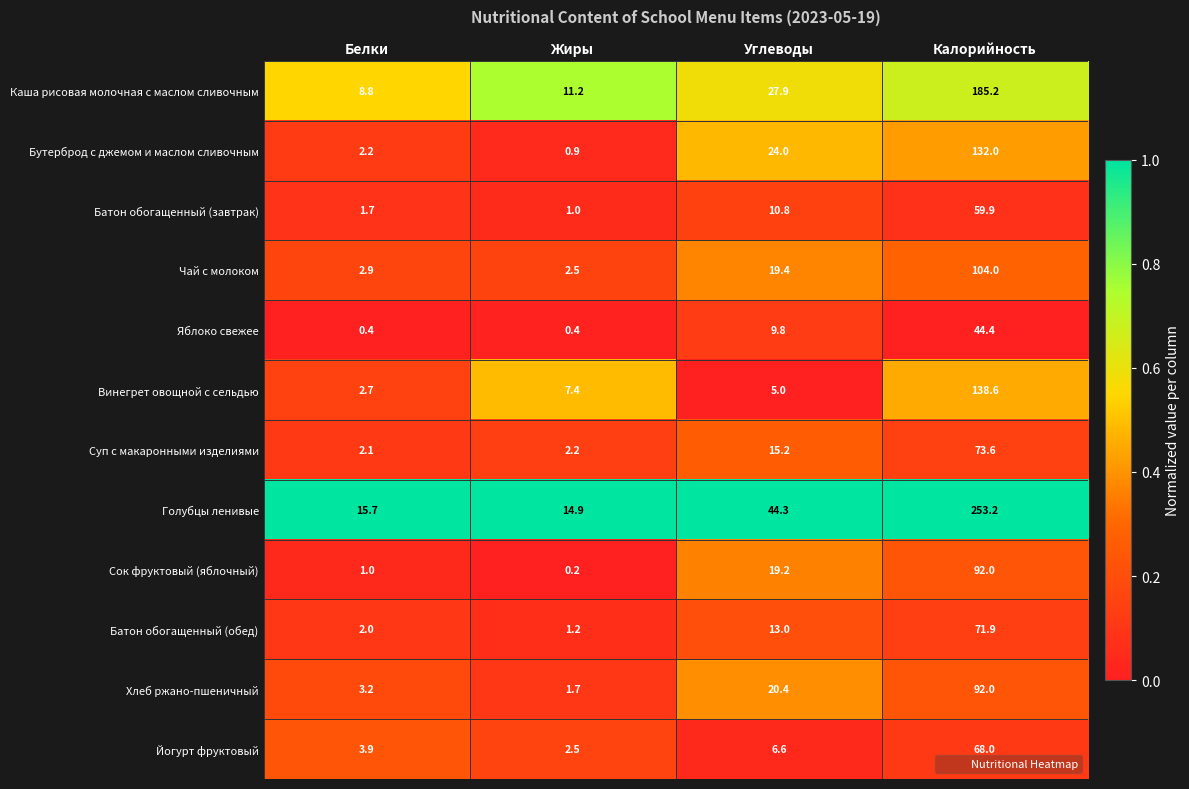

Which label corresponds to the smallest value in the chart?

Жиры